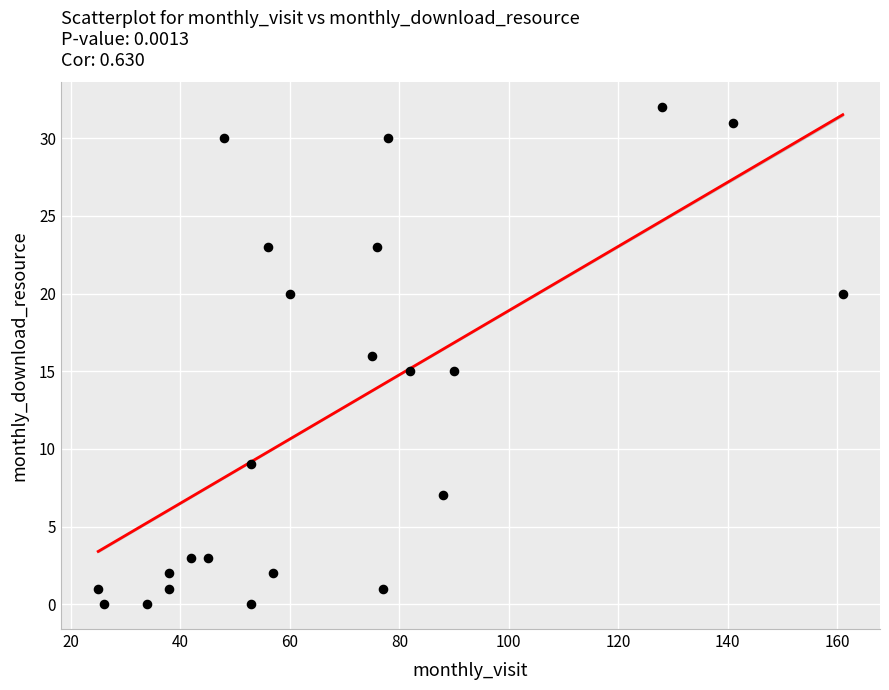

What is the range of Y values (max minus min)?

32